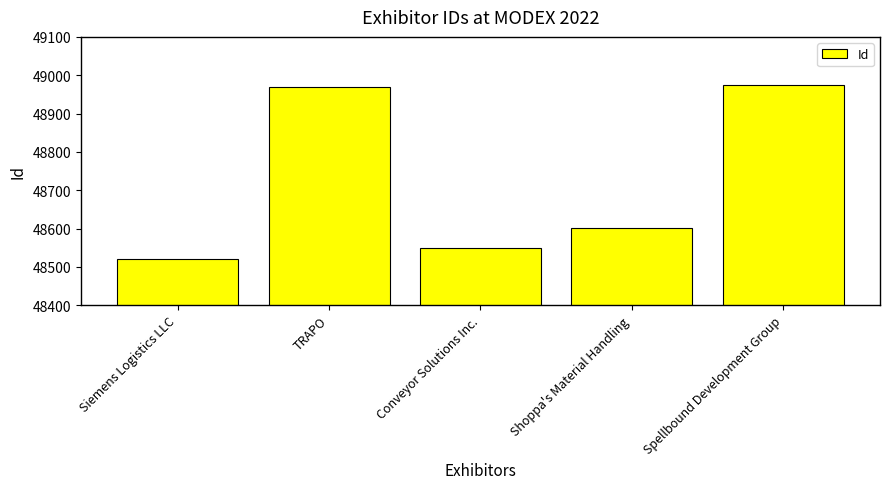

Reading left to right, transcribe all the data shown in this chart.

Siemens Logistics LLC=48520	TRAPO=48969	Conveyor Solutions Inc.=48550	Shoppa's Material Handling=48602	Spellbound Development Group=48975